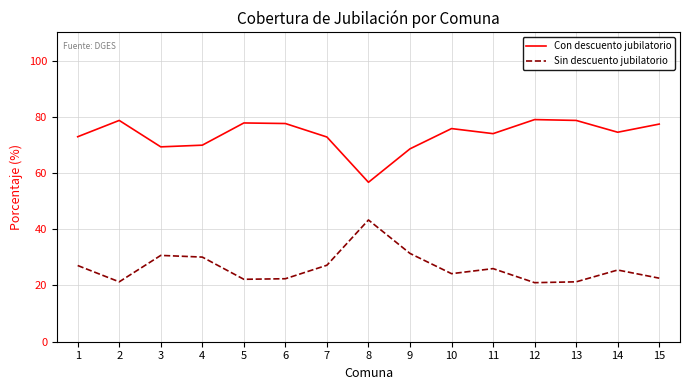

At which label does Con descuento jubilatorio first exceed 74?

2